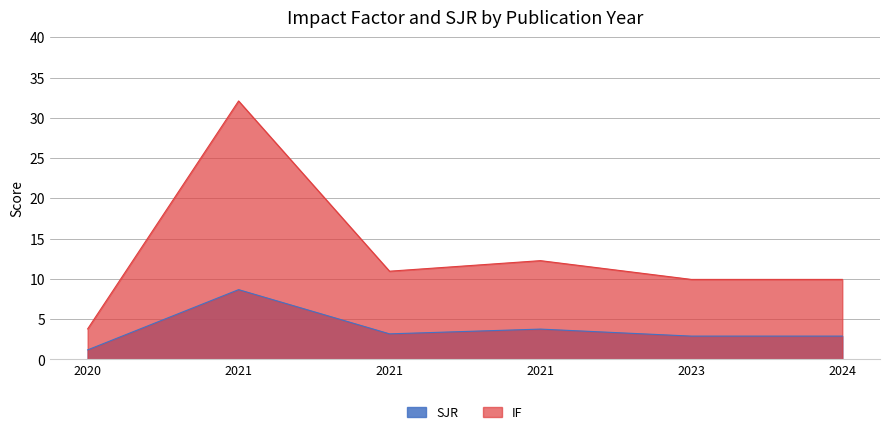

What is the sum of all SJR values?

22.6